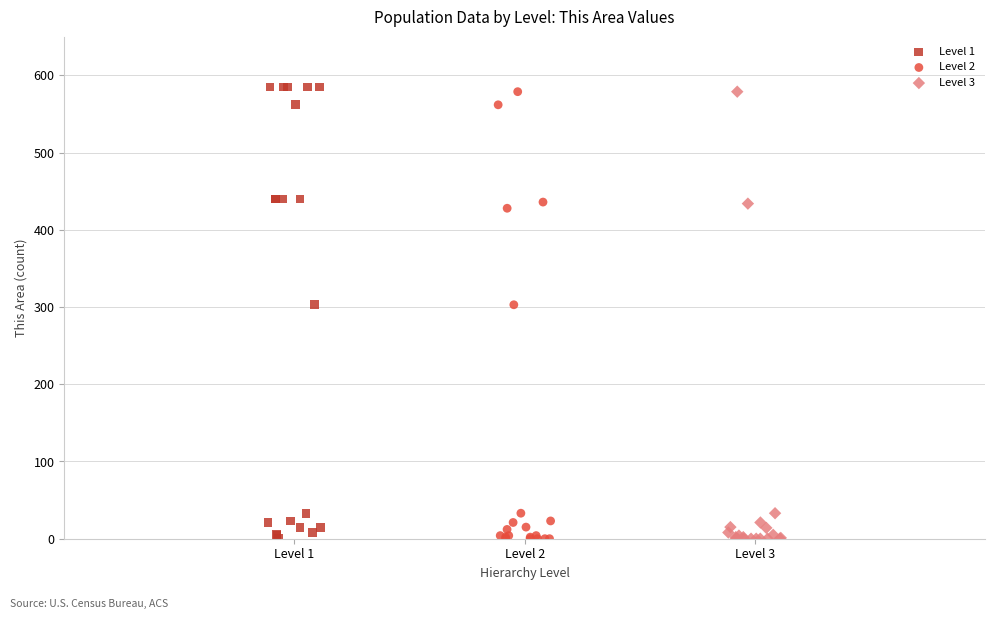

What are all the series names shown in the legend?

Level 1, Level 2, Level 3